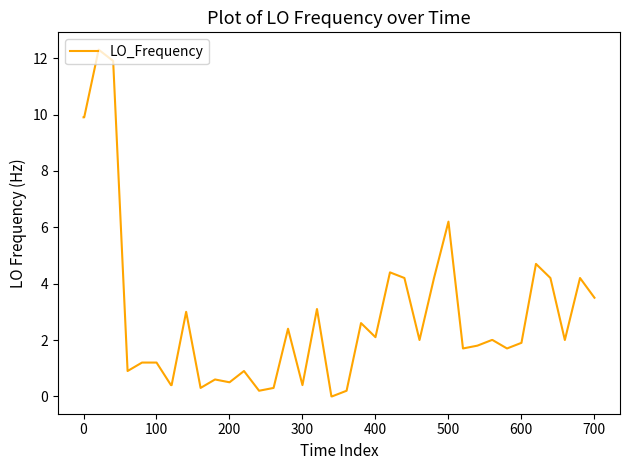

What is the greatest value displayed?

12.3